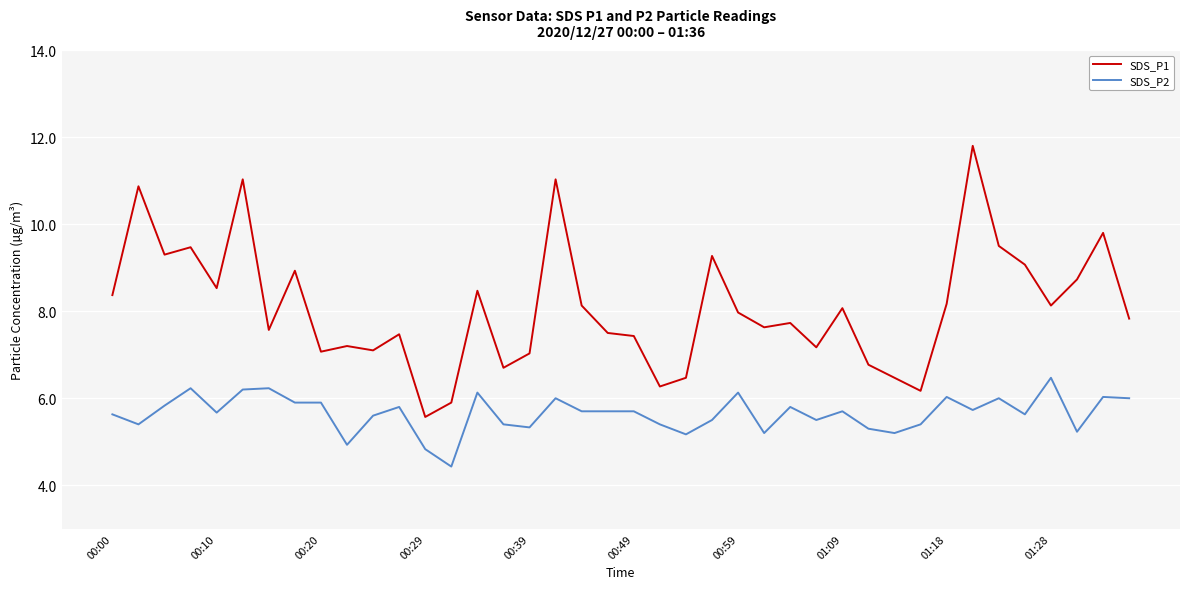

How many lines are shown in the chart?

2